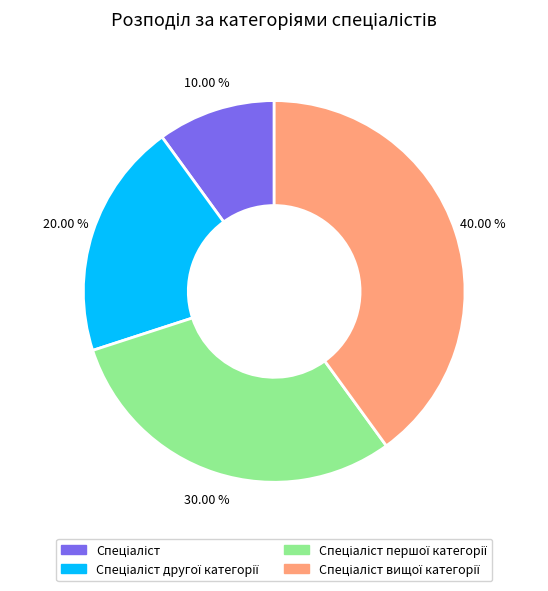

Does any single category account for the majority?

No